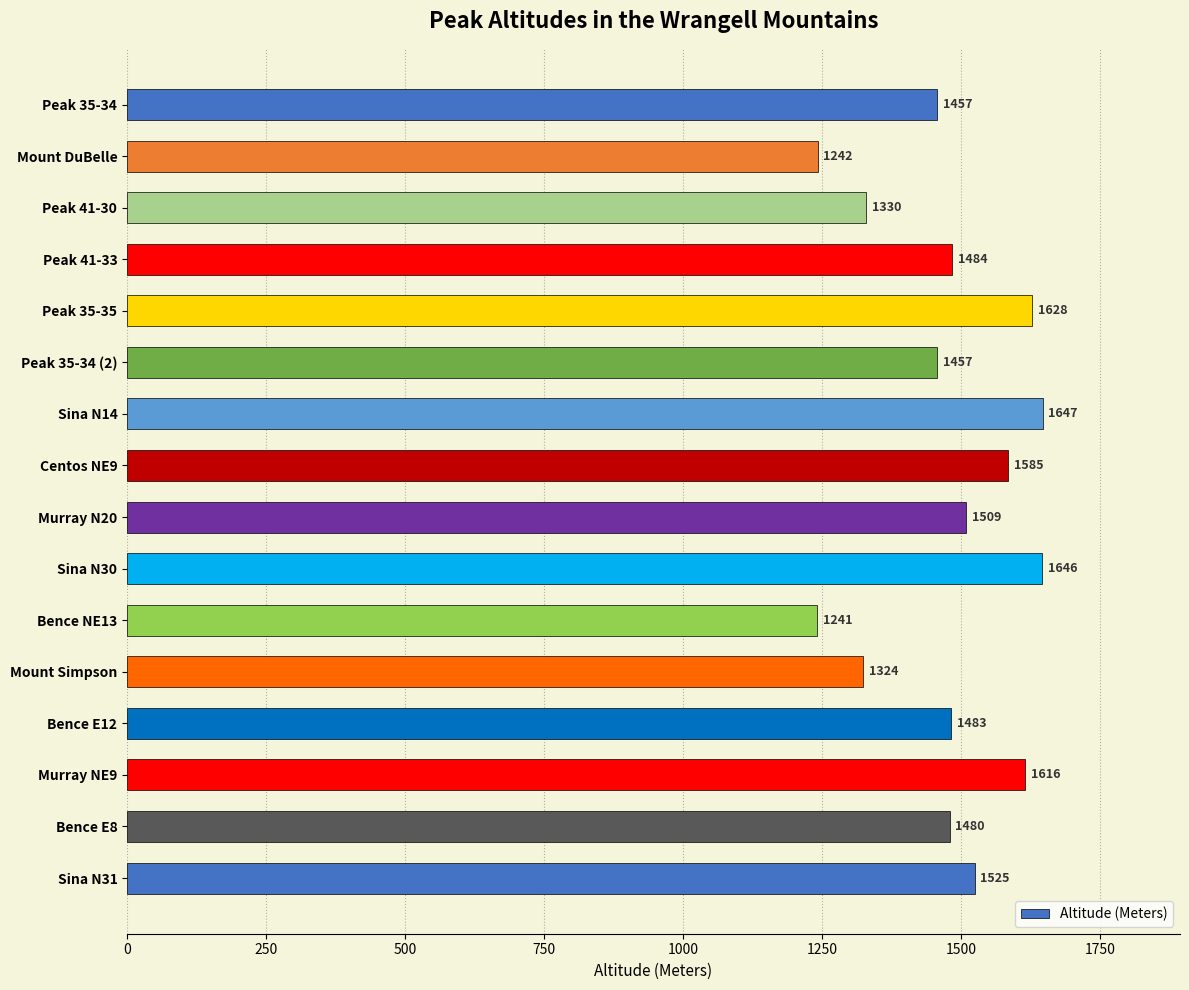

What is the smallest value displayed?

1241